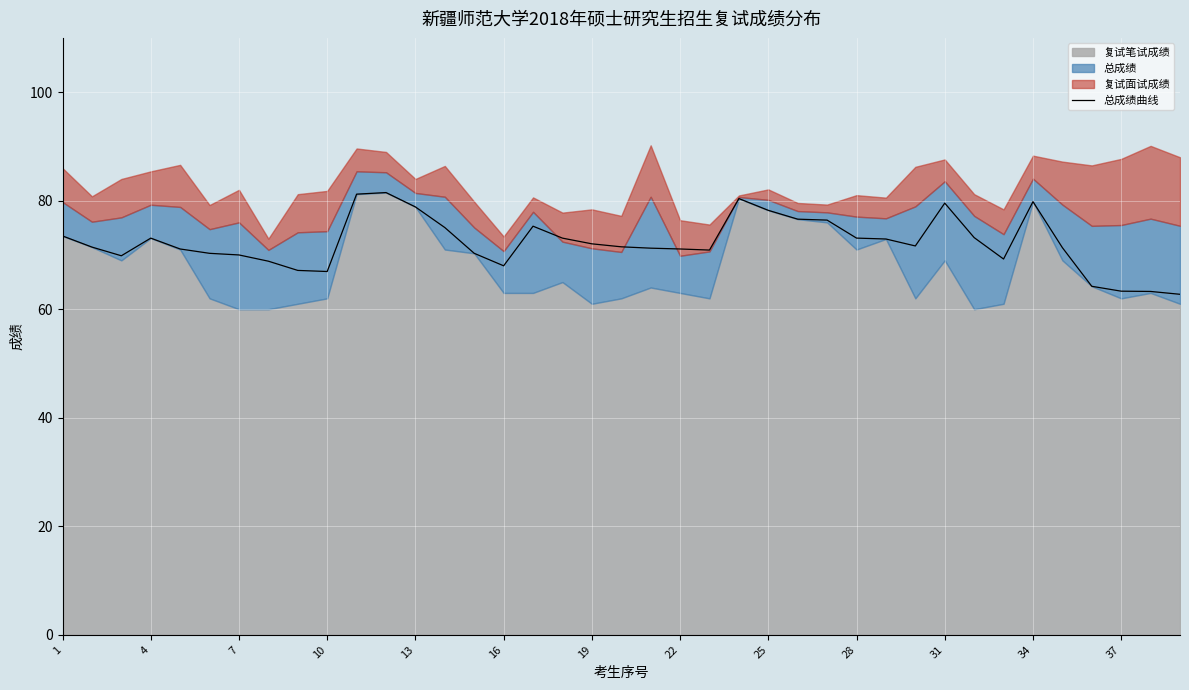

True or false: the data has more than 1 interior local peaks.

True